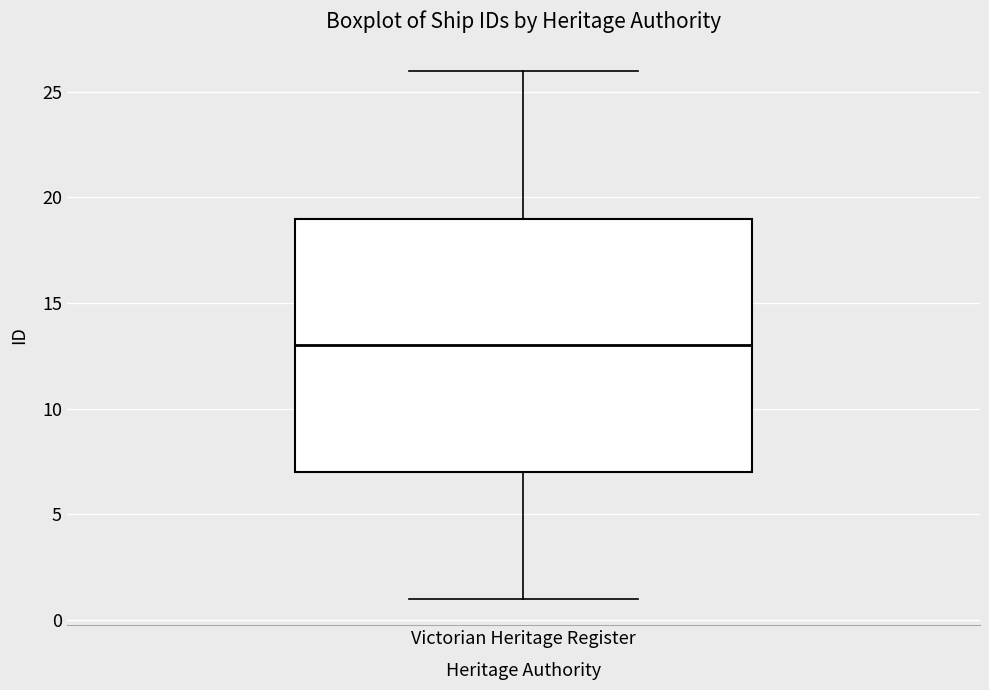

Read this box plot against the y-axis: the position of the median line, the range covered by the box, and the ends of both whiskers. The values are not printed on the chart, so give them approximately, as read against the axis.

median 13, box 7 to 19, whiskers 1 to 26